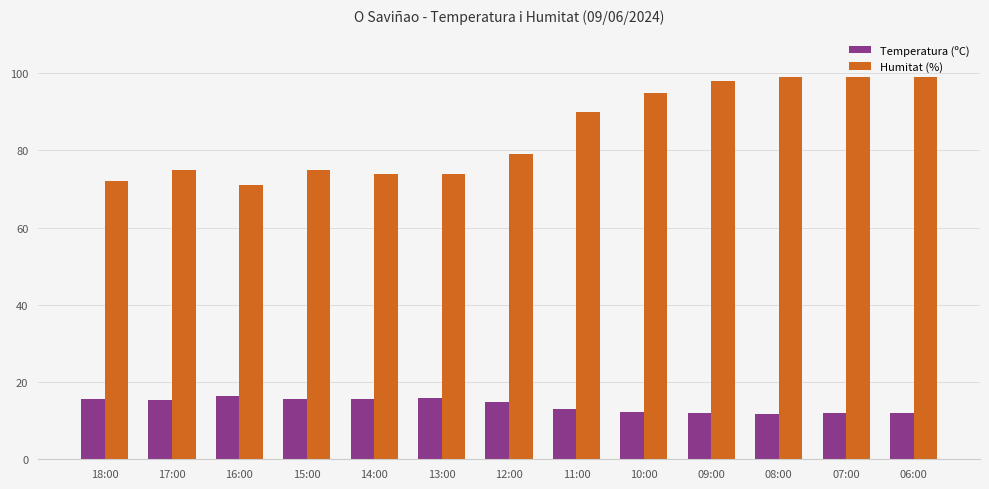

How many data points in Humitat (%) are less than 79?

6